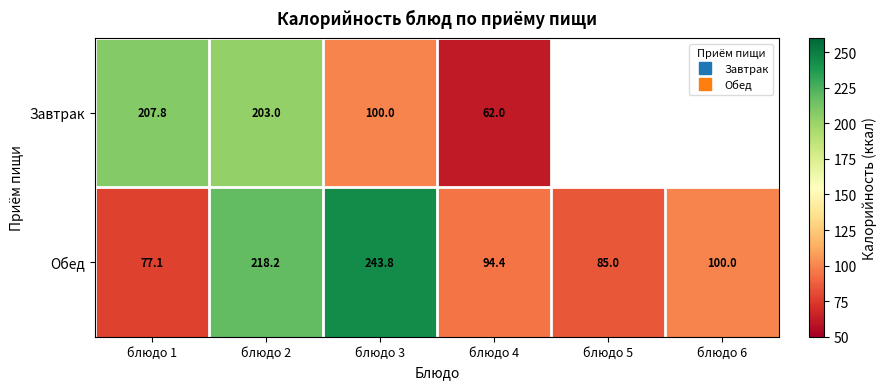

Count the number of categories in the chart.

6